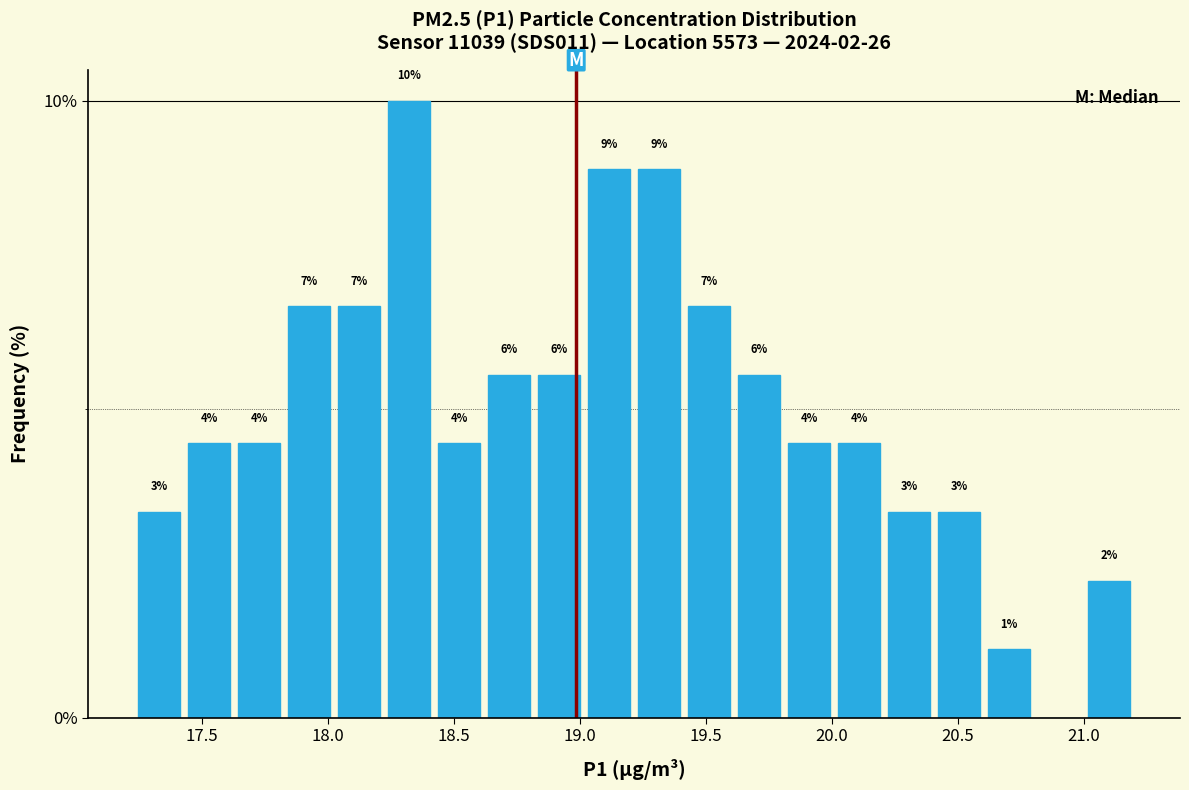

Around what value on the x-axis is the tallest bar? Give the approximate position of its centre, as read against the axis.

18.30